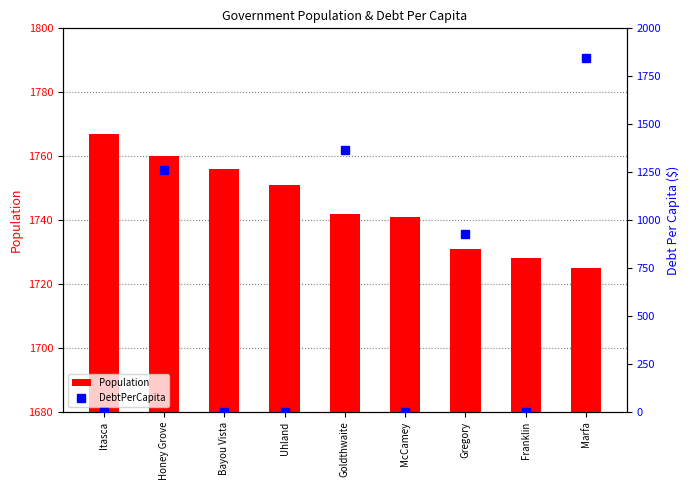

What are all the series names shown in the legend?

Population, DebtPerCapita